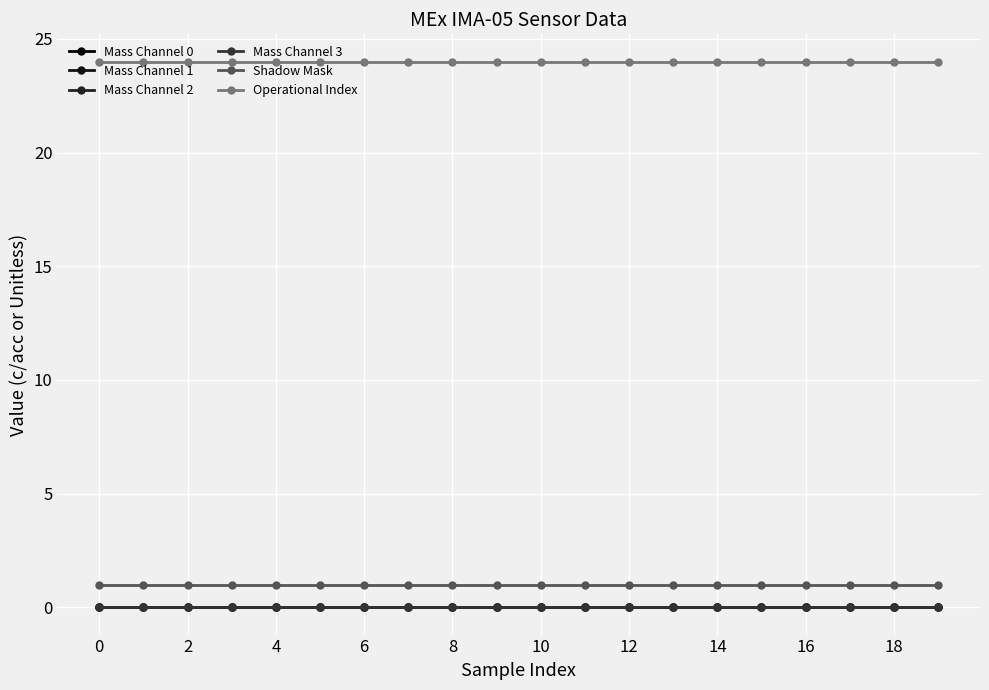

Which series has the largest range (max minus min)?

Mass Channel 0